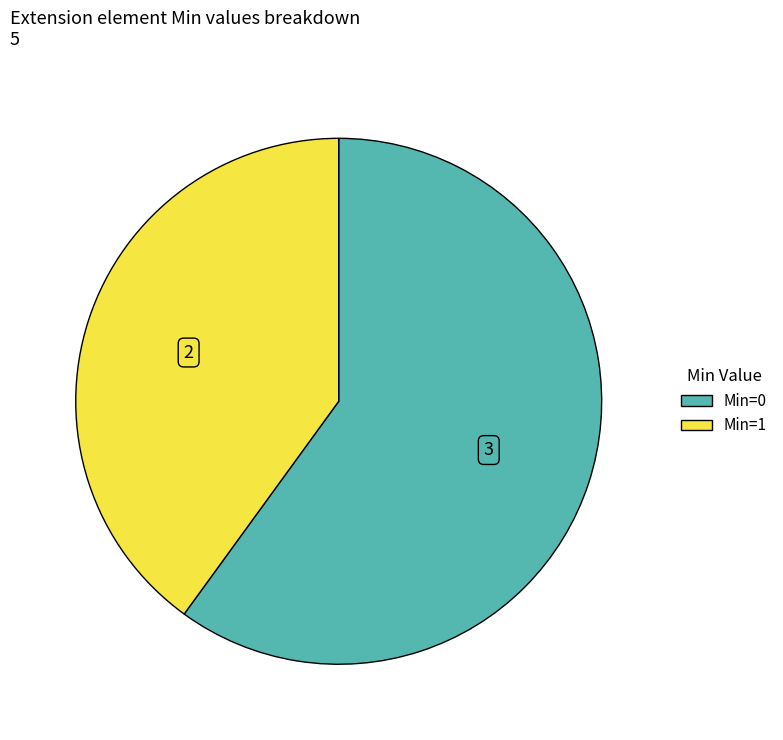

Is there a majority slice in this chart?

Yes